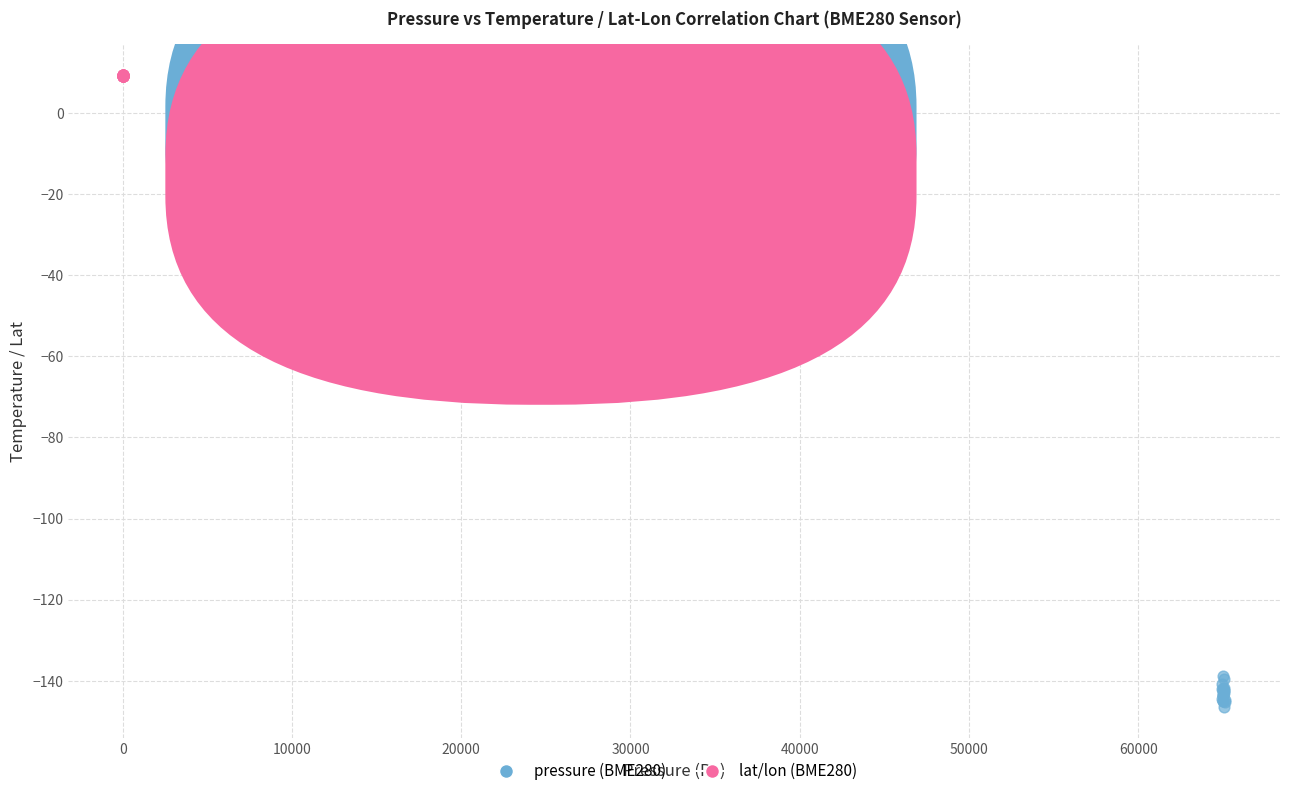

Which series reaches the maximum Y coordinate?

lat/lon (BME280)